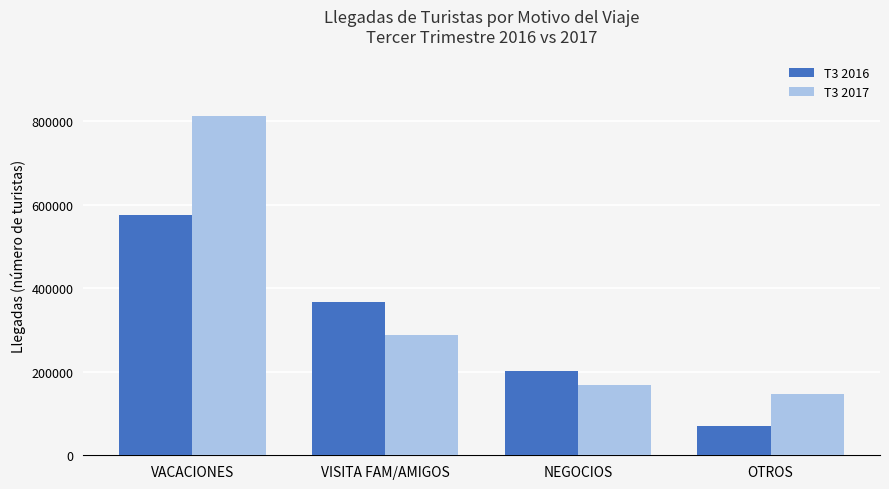

What is the difference between the highest and lowest values at OTROS?

76197.2